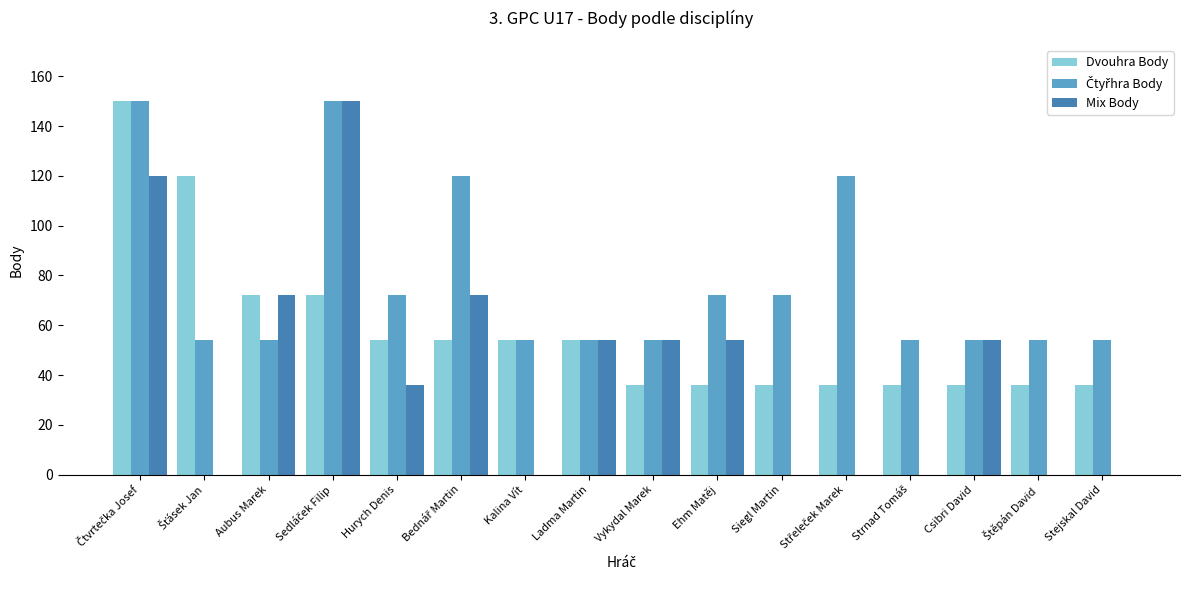

What is the sum of all Mix Body values?

666